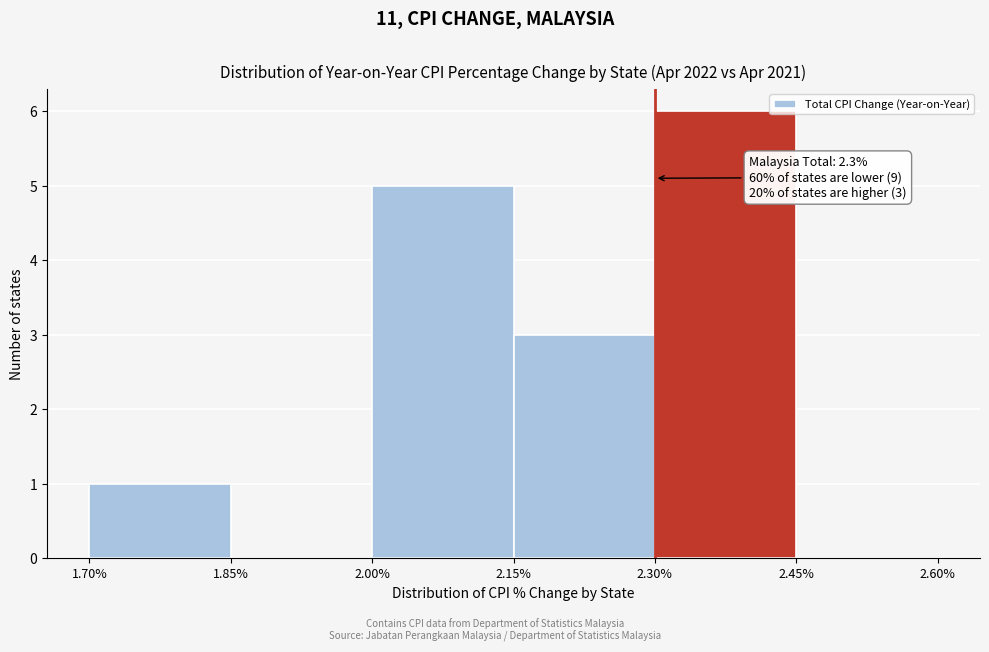

Over which range of the x-axis is the bar tallest?

2.30% to 2.45%